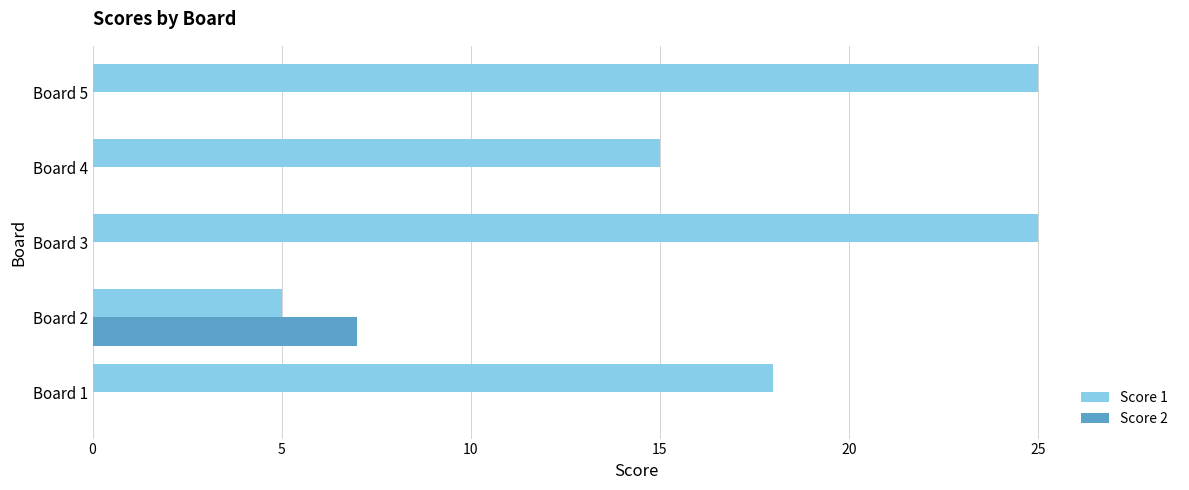

Which series changed the most between Board 1 and Board 3?

Score 1